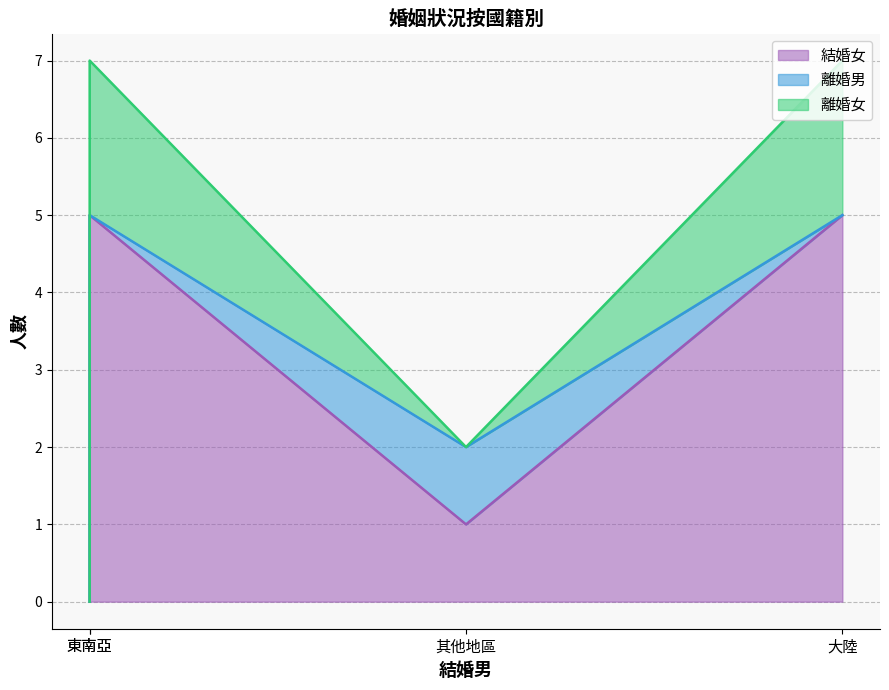

True or false: 離婚男 and 離婚女 cross at least once.

True